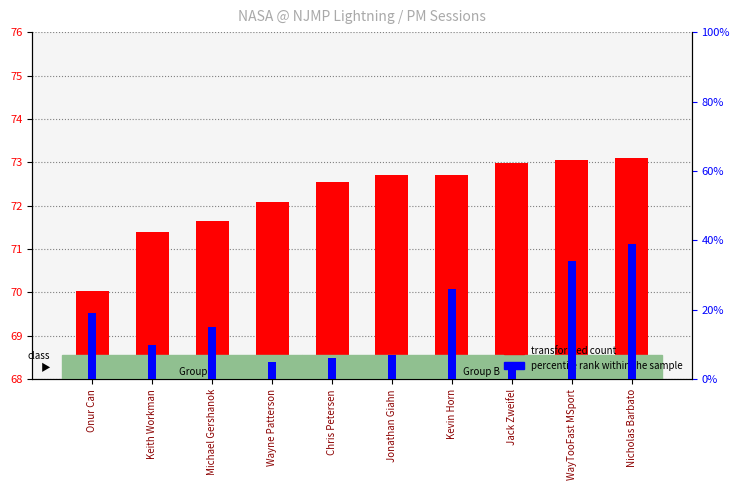

What position from the left is Chris Petersen?

5